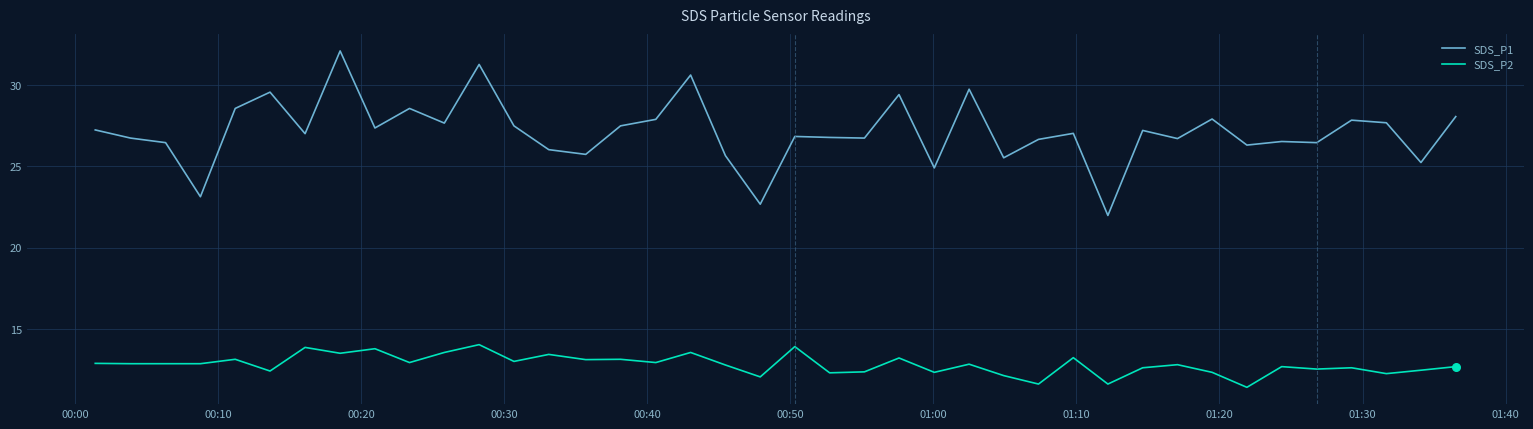

At how many categories does at least one series exceed 19?

40